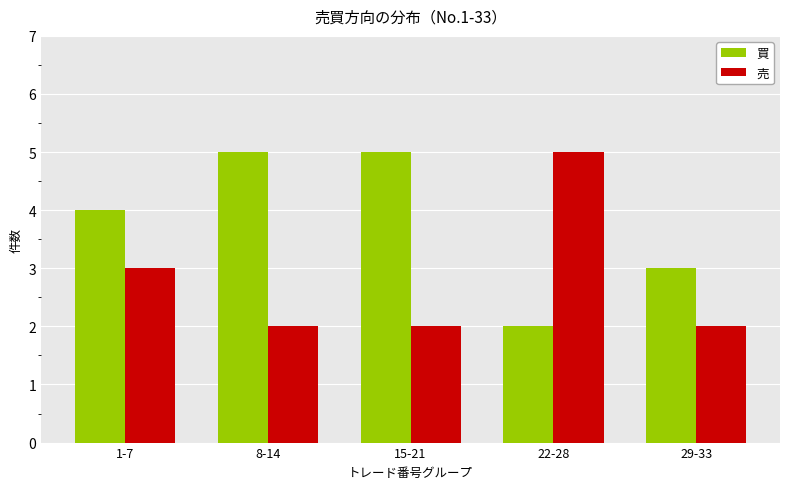

What is the average value of the 売 series?

3